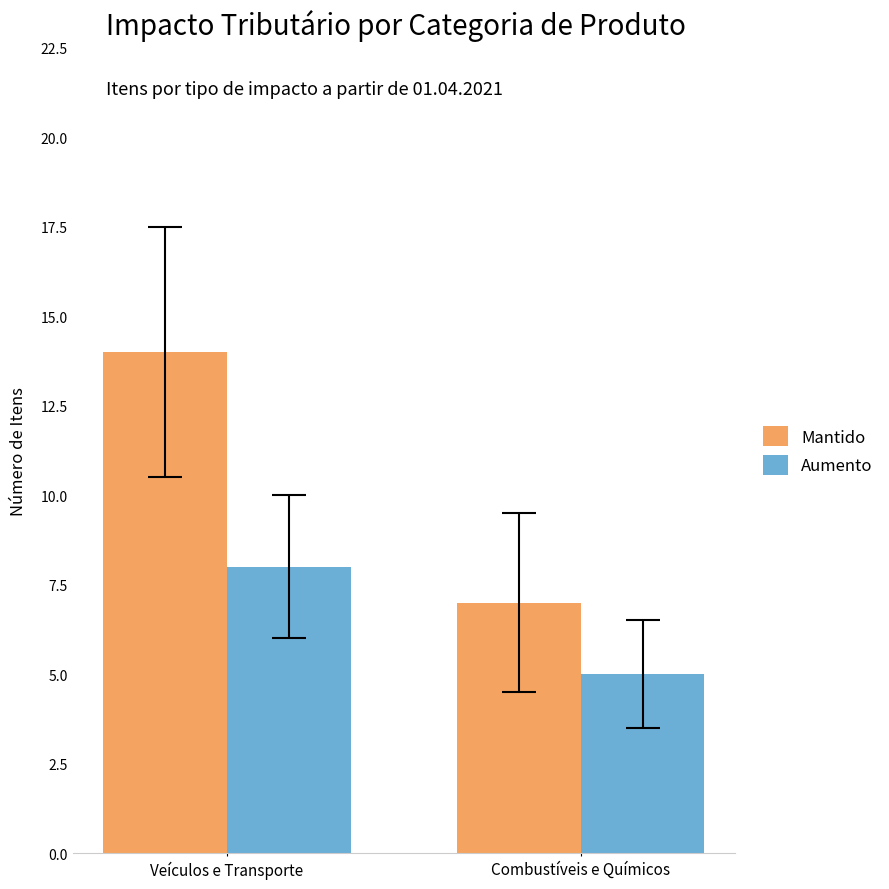

The value of Mantido at Combustíveis e Químicos is 3. True or false?

False